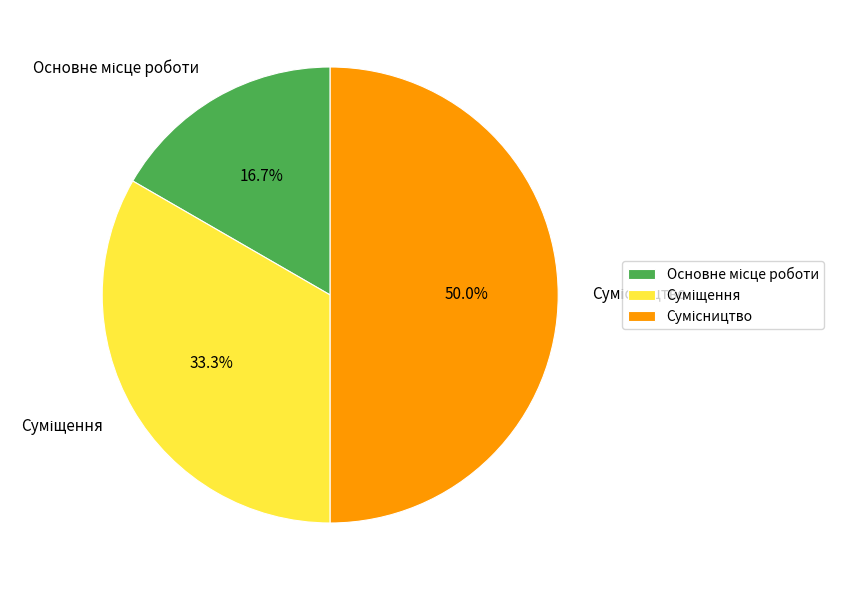

Rank the categories by value from highest to lowest.

Сумісництво, Суміщення, Основне місце роботи